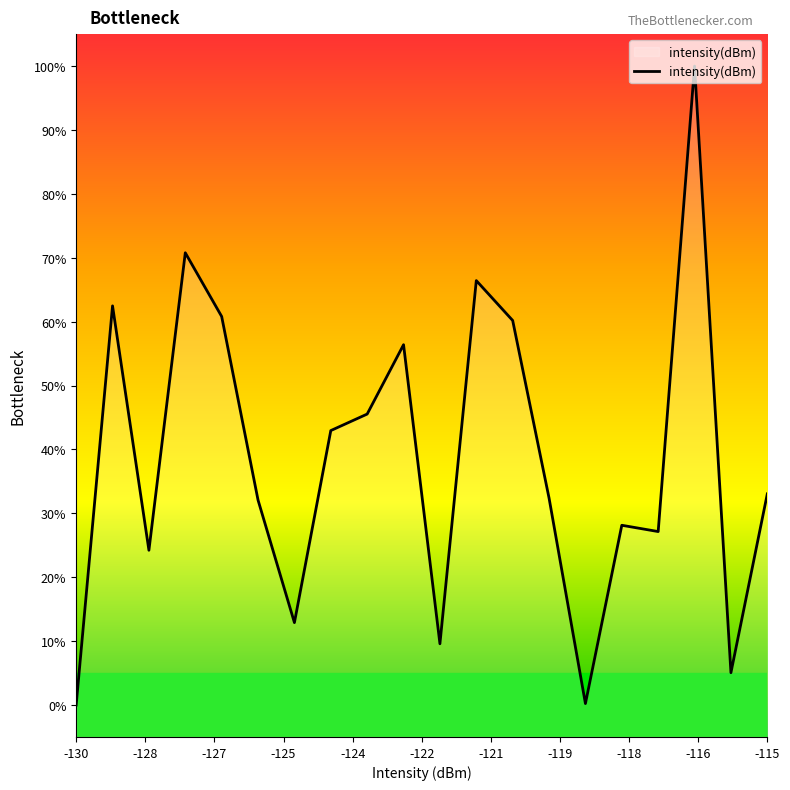

What is the greatest value displayed?

100.0